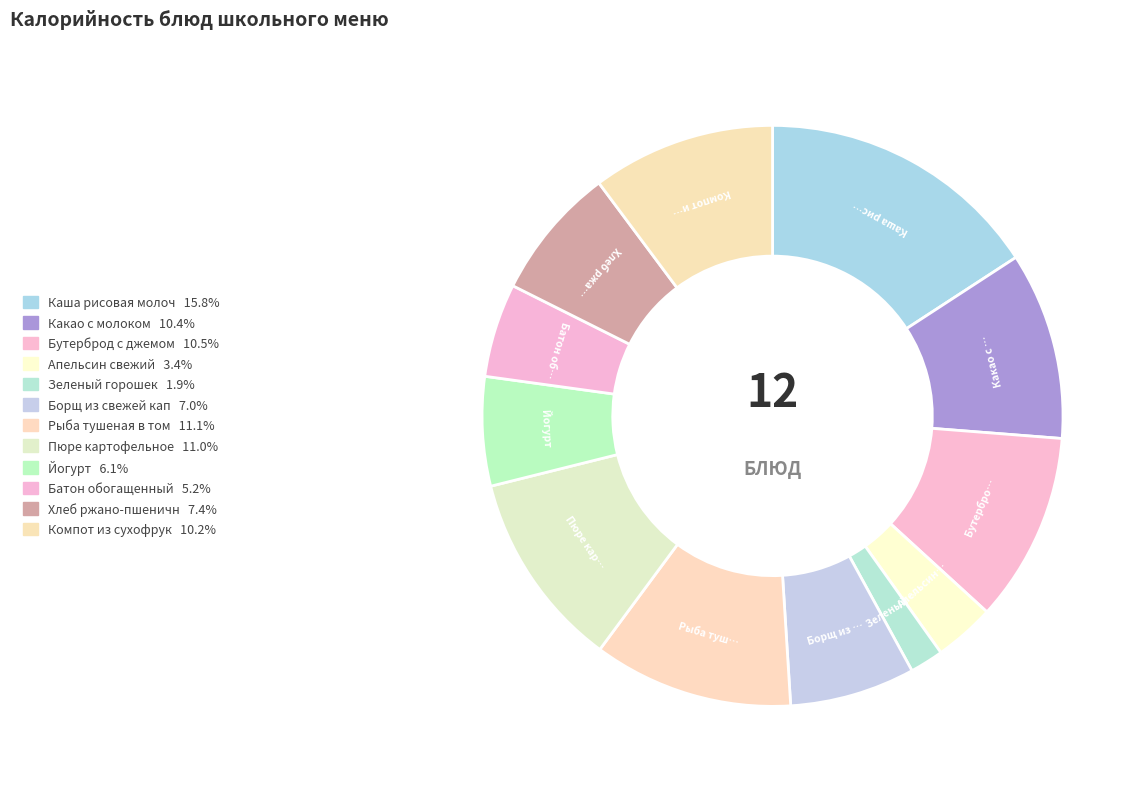

How many segments does this pie chart have?

12